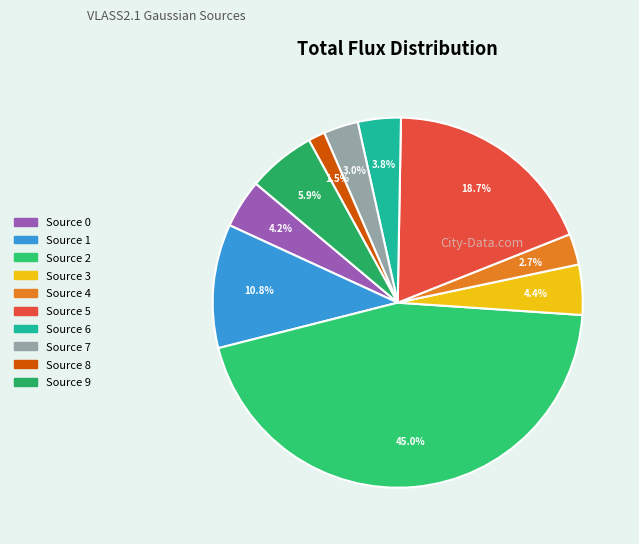

Which category has the smallest portion of the pie?

Source 8